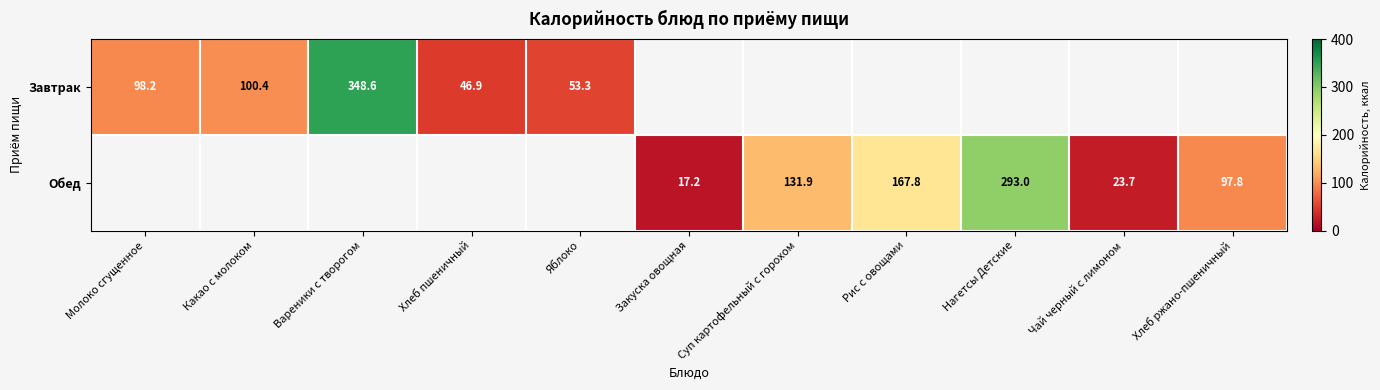

How many data points does each series have?

11